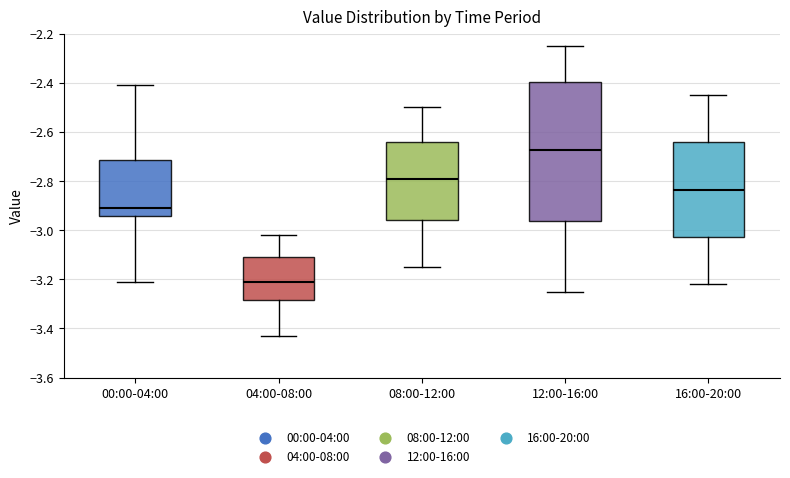

Which box has the highest median line?

12:00-16:00